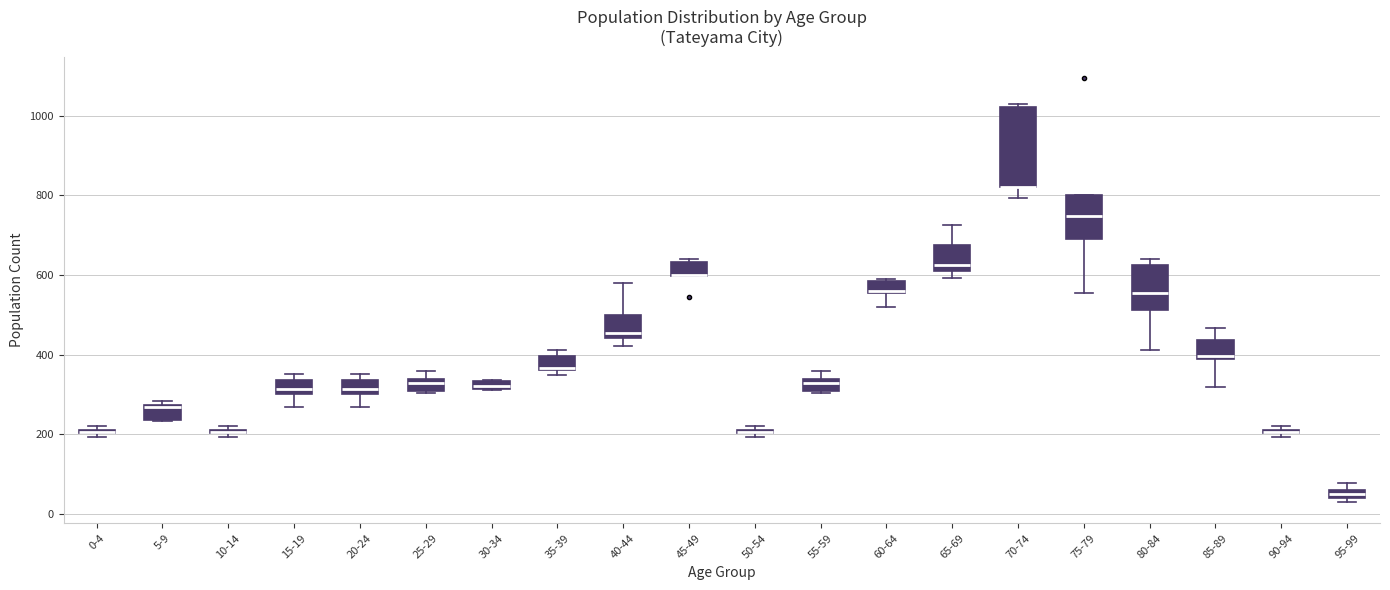

Which box is the tallest, from its lower edge to its upper edge?

70-74